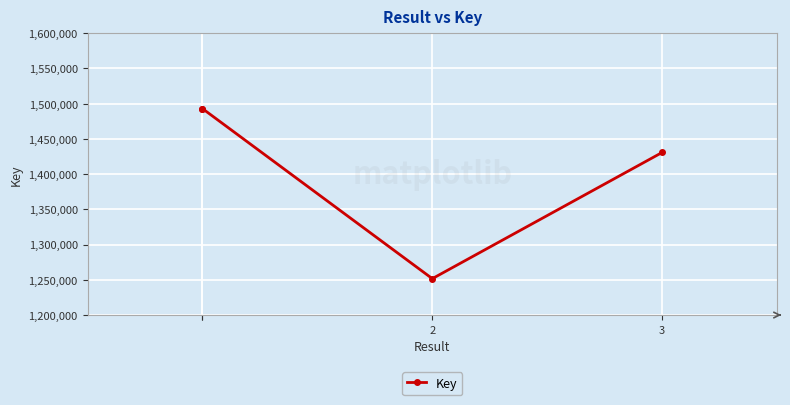

How many lines are shown in the chart?

1